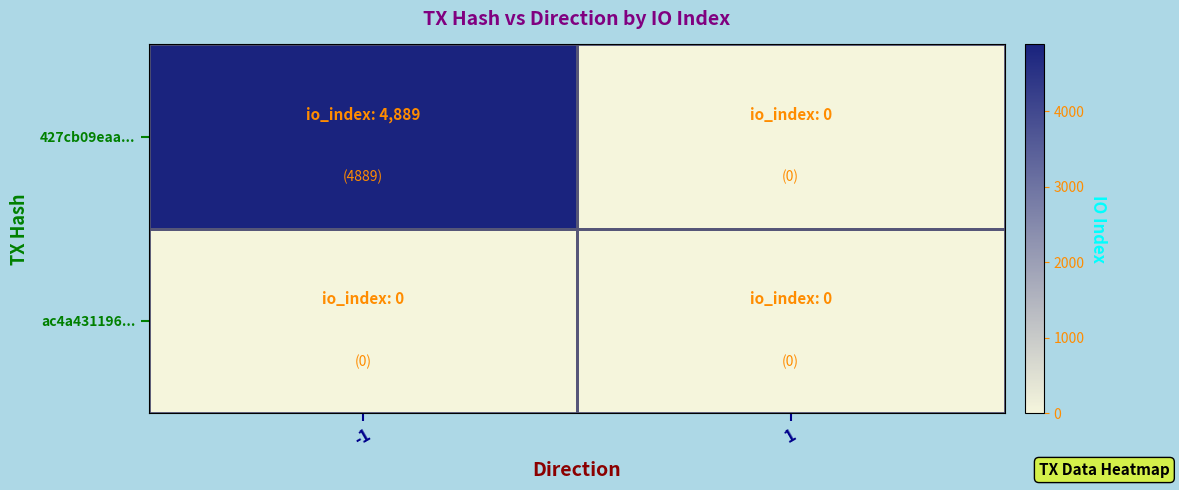

Which series changed the most between -1 and 1?

427cb09eaa...